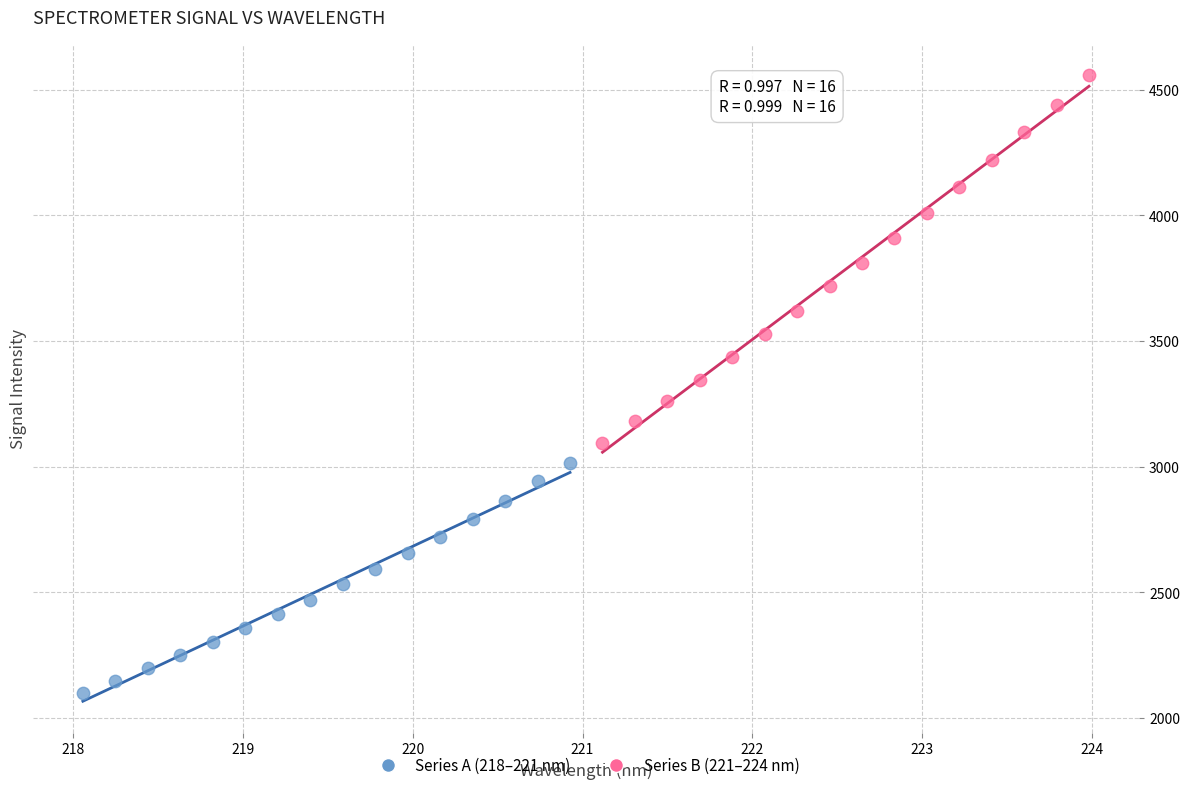

Which series has the largest Y range (max minus min)?

Series B (221–224 nm)